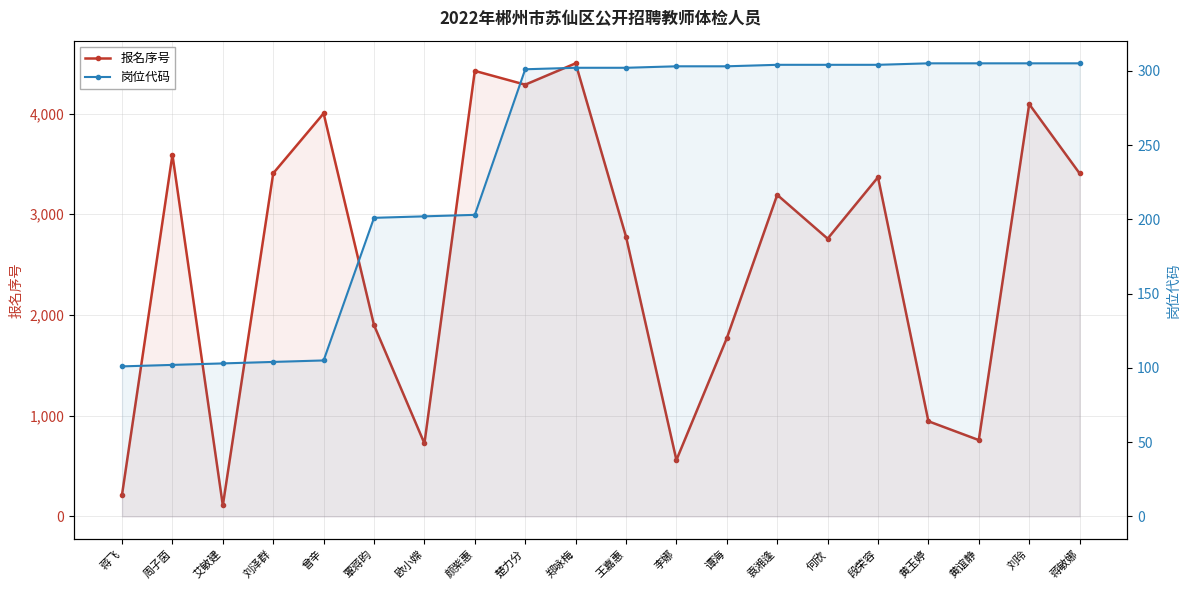

What are all the series names shown in the legend?

报名序号, 岗位代码